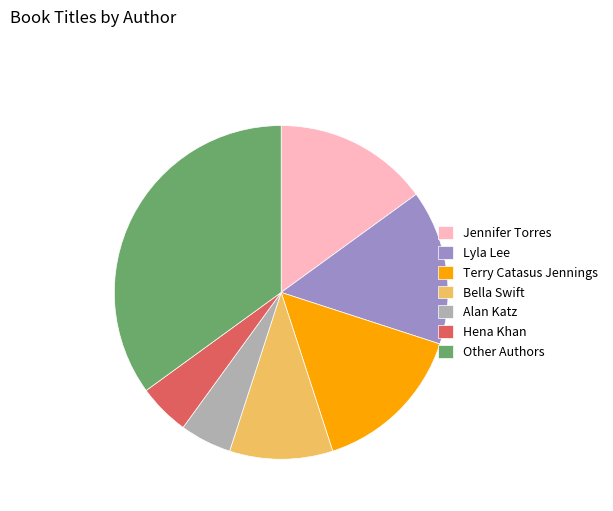

Does Alan Katz account for over 50% of the chart?

No